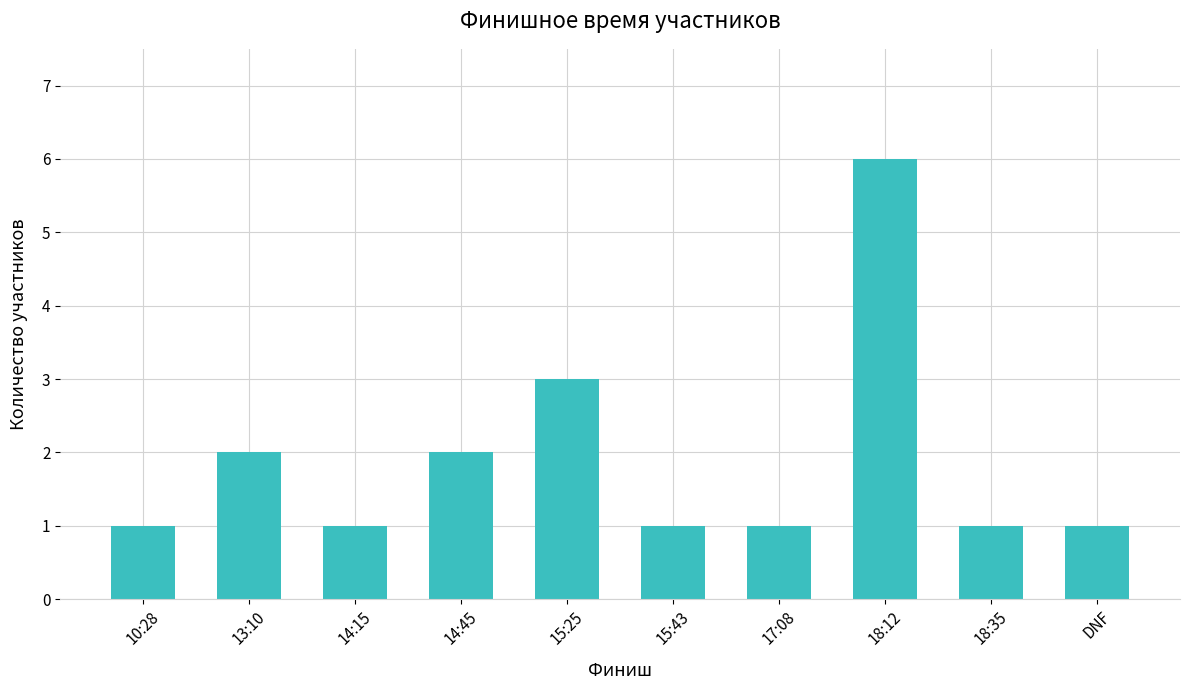

What is the difference between the values at 15:25 and 18:35?

2